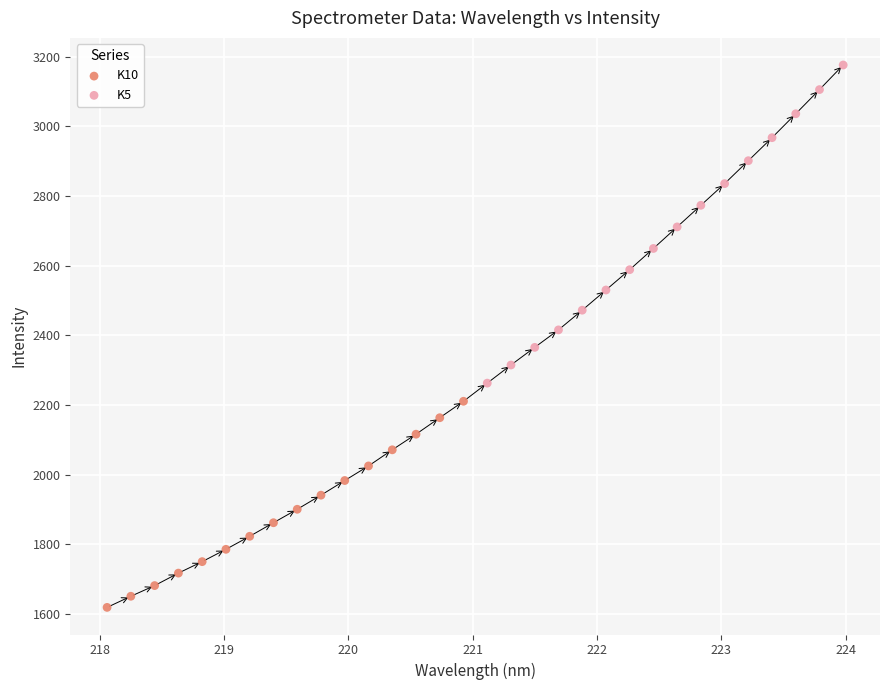

Which series reaches the minimum Y coordinate?

K10